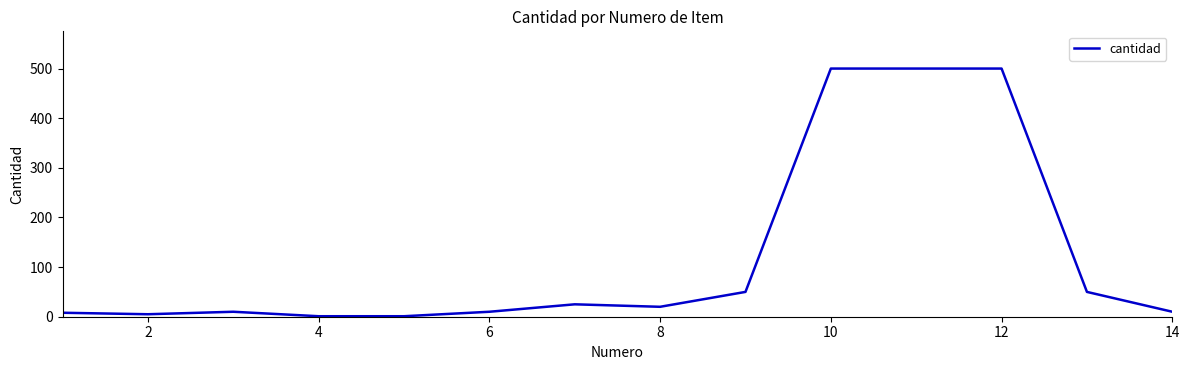

What is the difference between the maximum and minimum values?

499